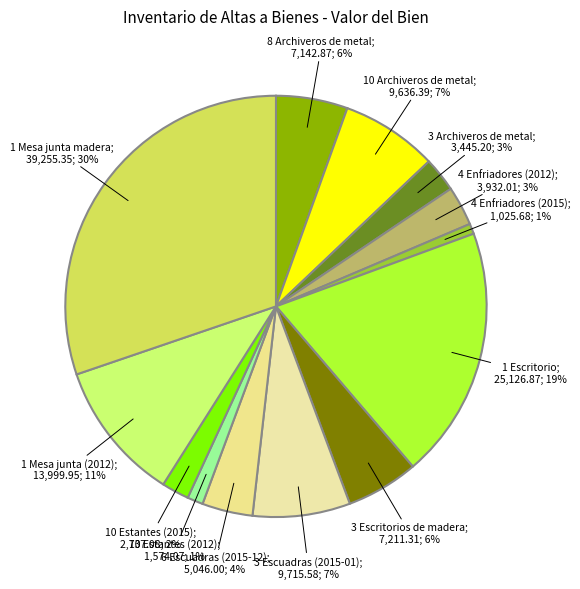

Rank the categories by value from lowest to highest.

4 Enfriadores (2015), 10 Estantes (2012), 10 Estantes (2015), 3 Archiveros de metal, 4 Enfriadores (2012), 6 Escuadras (2015-12), 8 Archiveros de metal, 3 Escritorios de madera, 10 Archiveros de metal, 3 Escuadras (2015-01), 1 Mesa junta (2012), 1 Escritorio, 1 Mesa junta madera